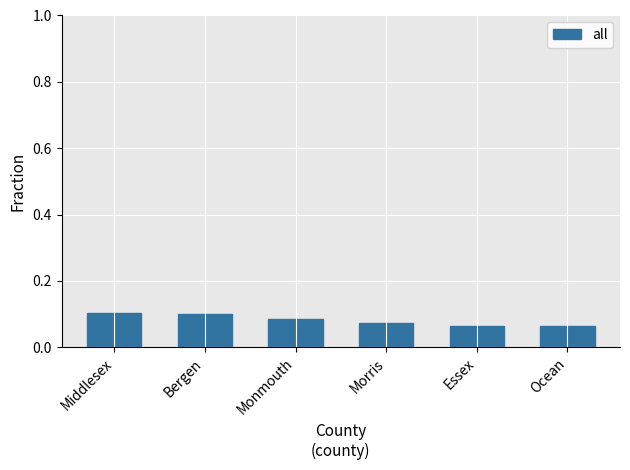

Is it true that the value at Essex is 0.1?

True